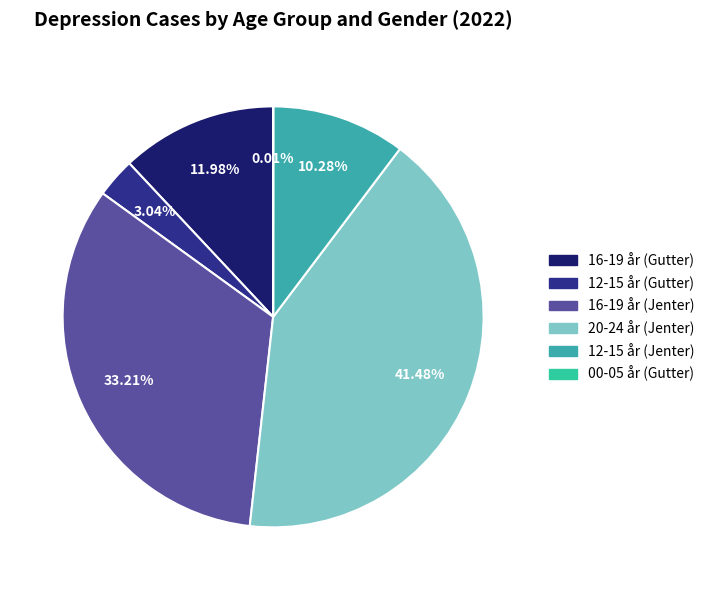

To the nearest percent, what portion does 12-15 år (Jenter) represent?

10%